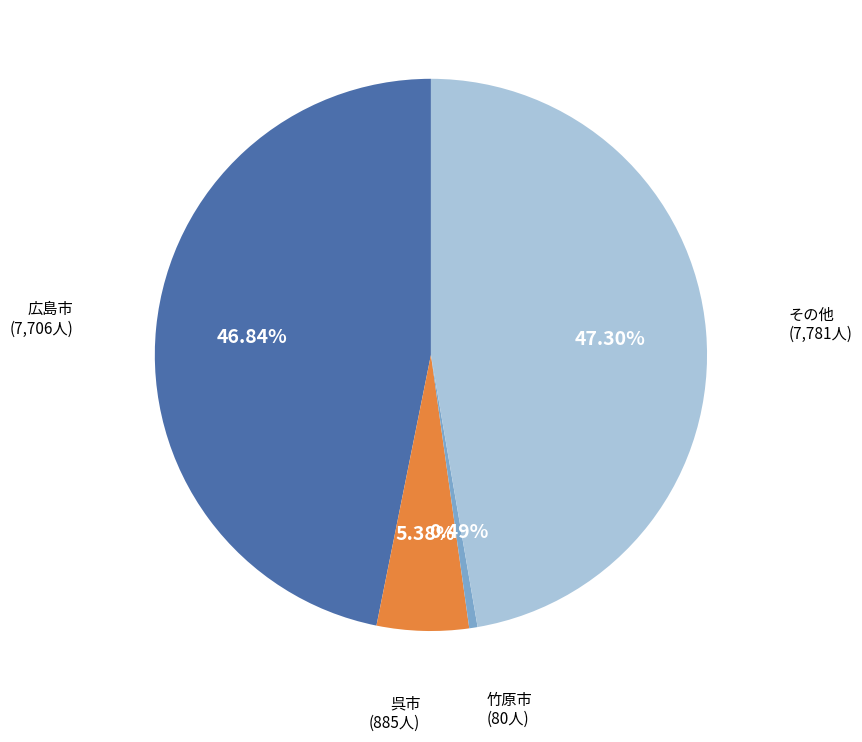

Is the sum of 竹原市 and 呉市 greater than half?

No